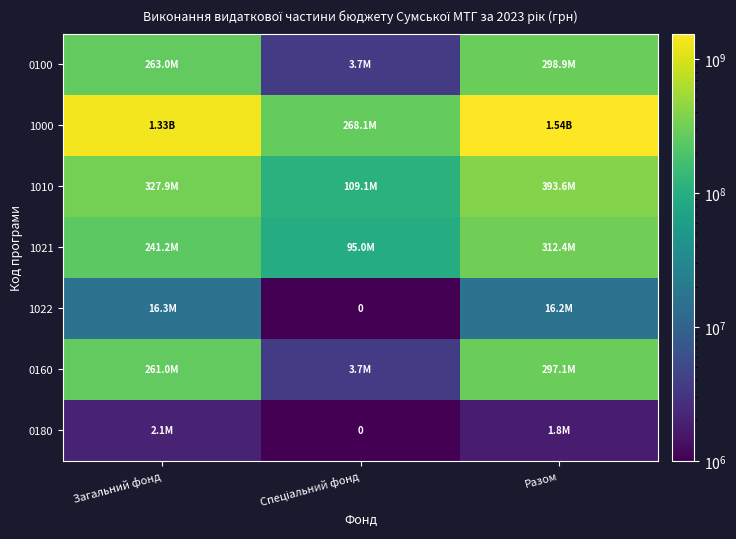

Where does the 1000 series first go above 1334041279?

Загальний фонд